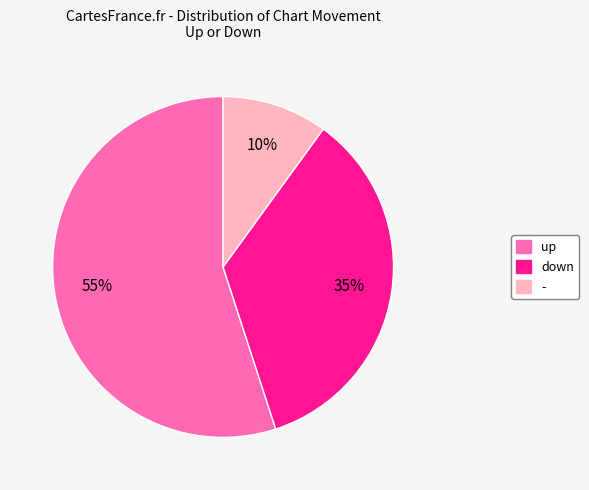

Do down and - together represent more than half of the pie?

No